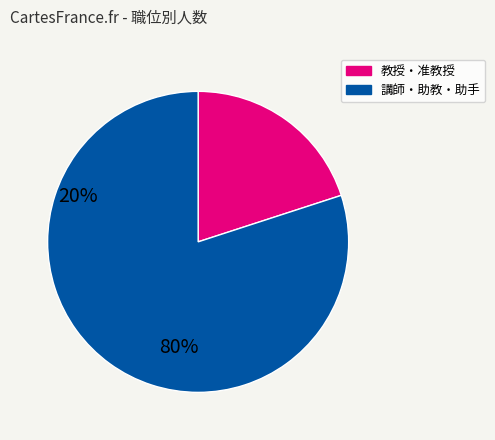

Is there any slice that represents more than half of the pie?

Yes